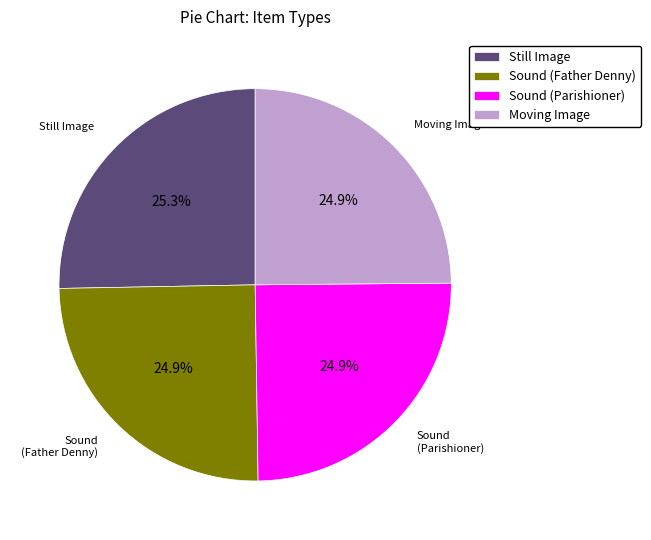

Combined, what portion of the pie is Still Image and Sound (Father Denny)?

50.2%